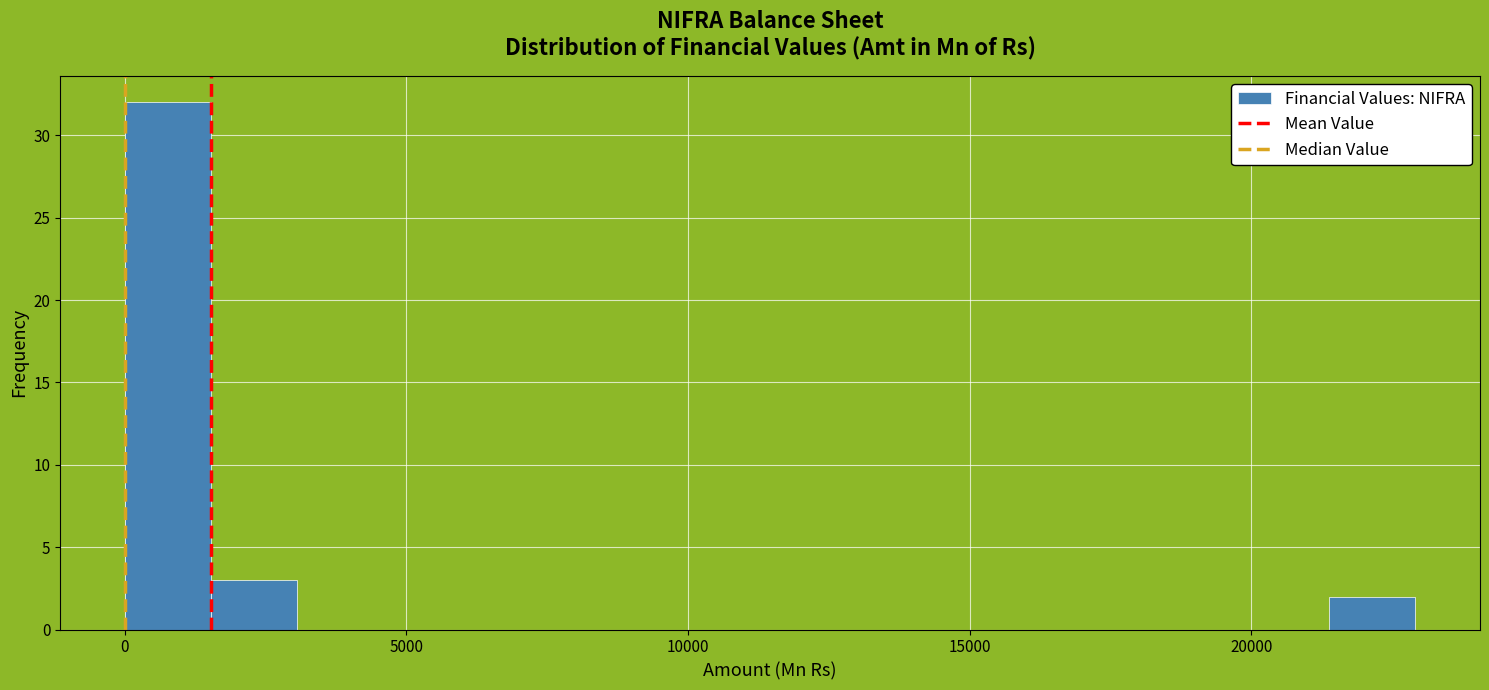

Around what value on the x-axis is the tallest bar? Give the approximate position of its centre, as read against the axis.

1000